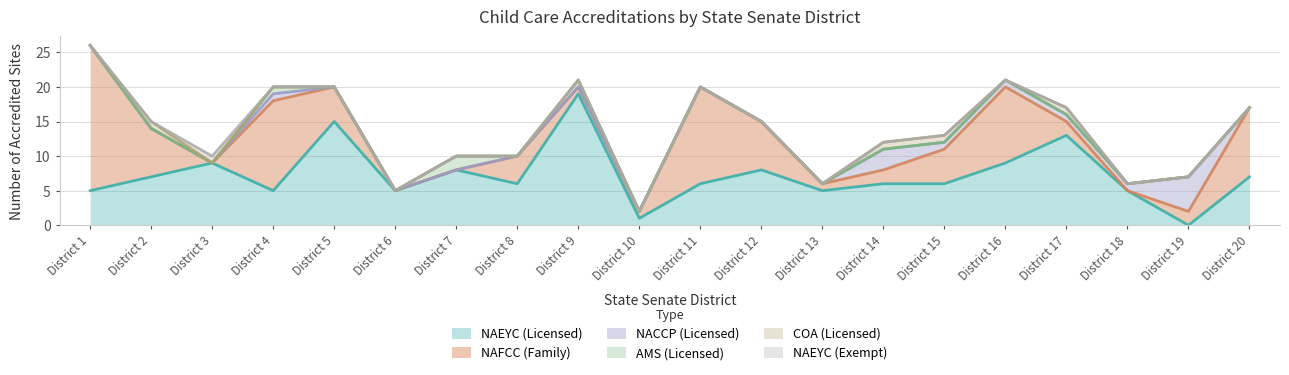

At which category does the chart reach its peak across all series?

District 1